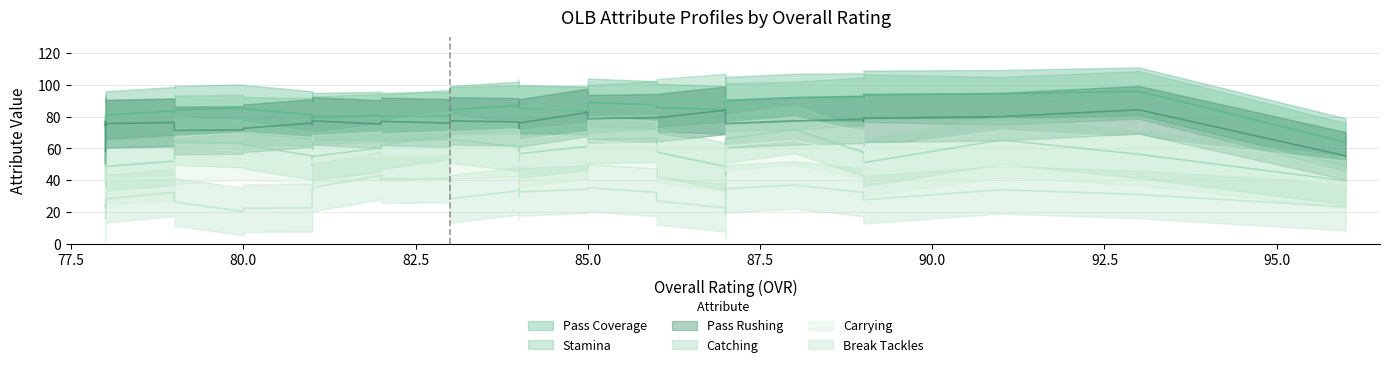

What is the difference between the second highest and minimum values in the pass_coverage series?

25